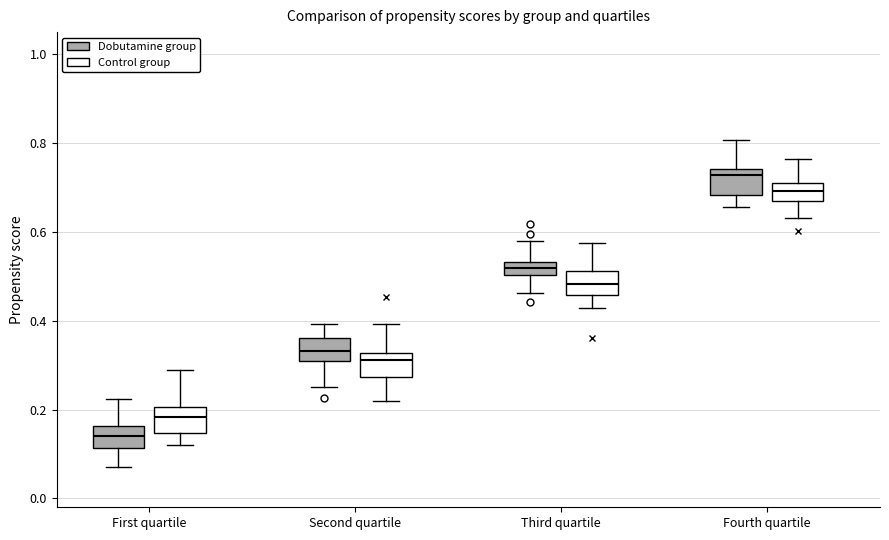

Where is the upper edge of the box for Fourth quartile (Dobutamine group) on the y-axis? The values are not printed on the chart, so give them approximately, as read against the axis.

0.74